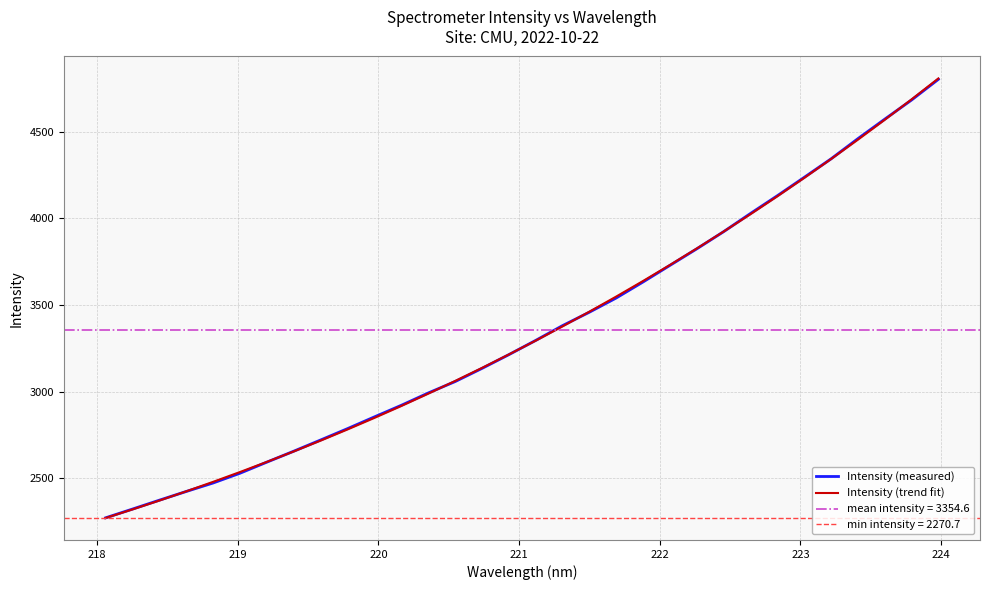

Is the value of Intensity (measured) at 29 greater than the value of Intensity (trend fit) at 23?

Yes